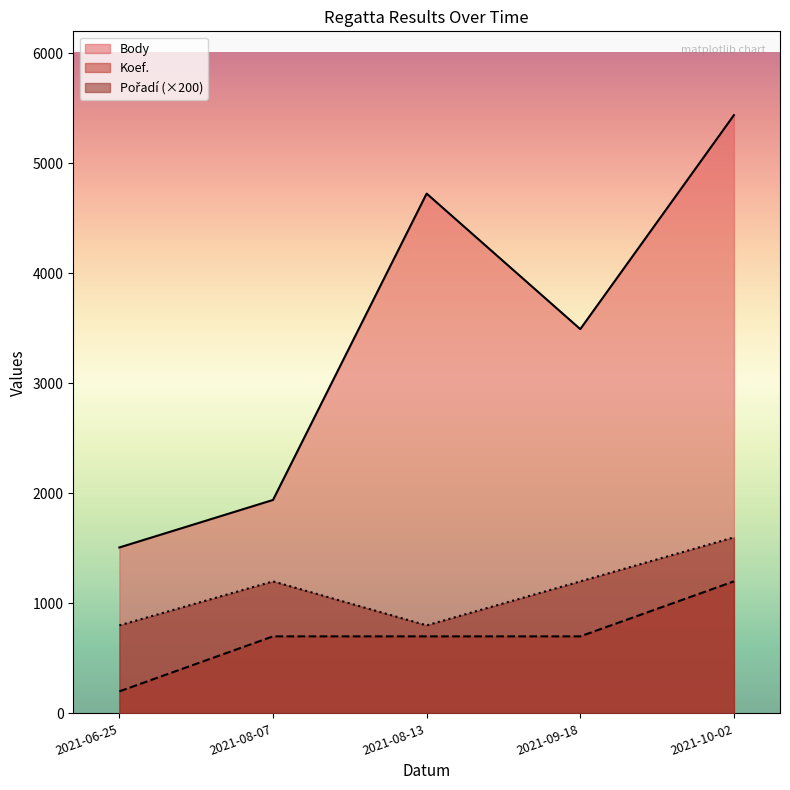

How many data points in Pořadí are less than 1200?

2